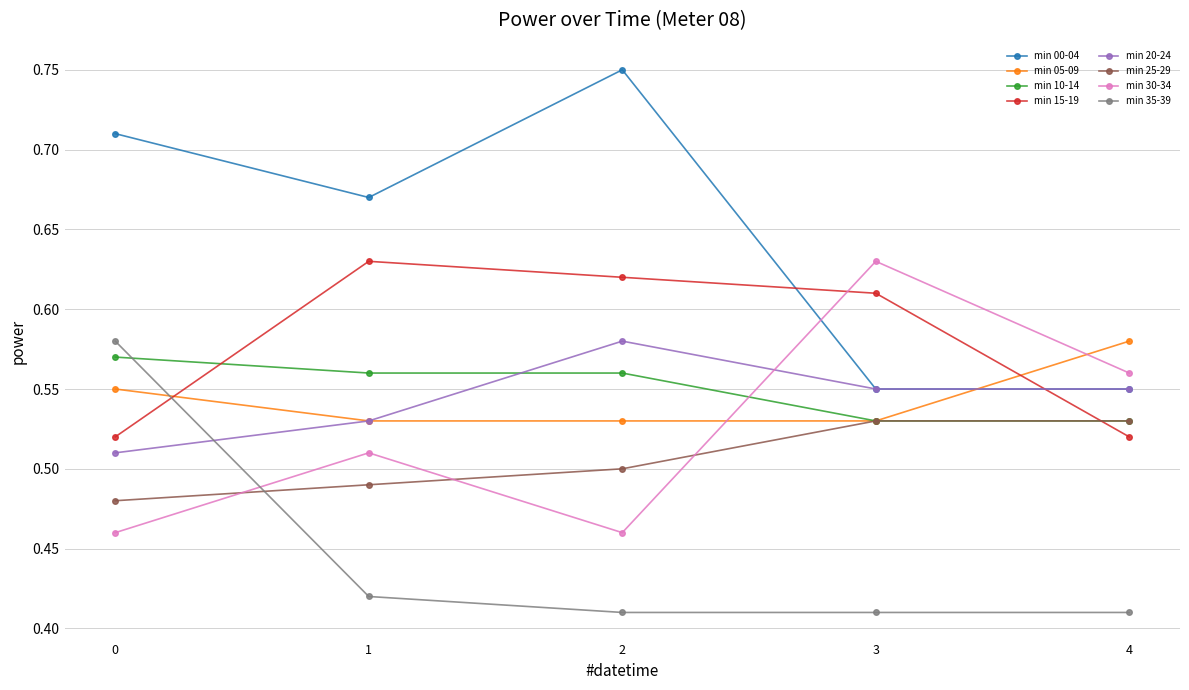

Which series has the largest total across all categories?

min 00-04